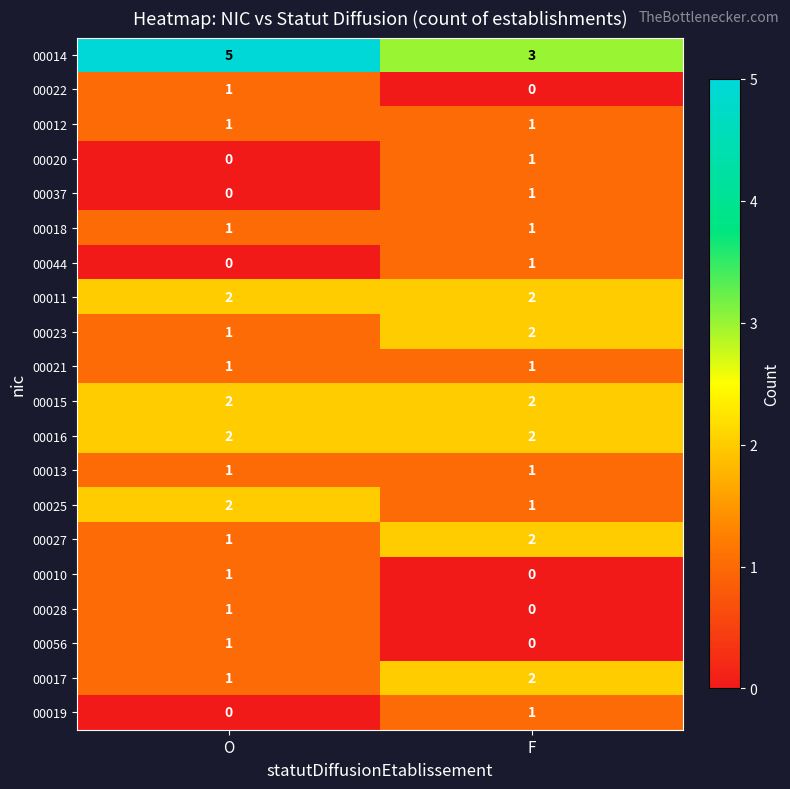

Between O and F, which series saw the biggest shift?

00014